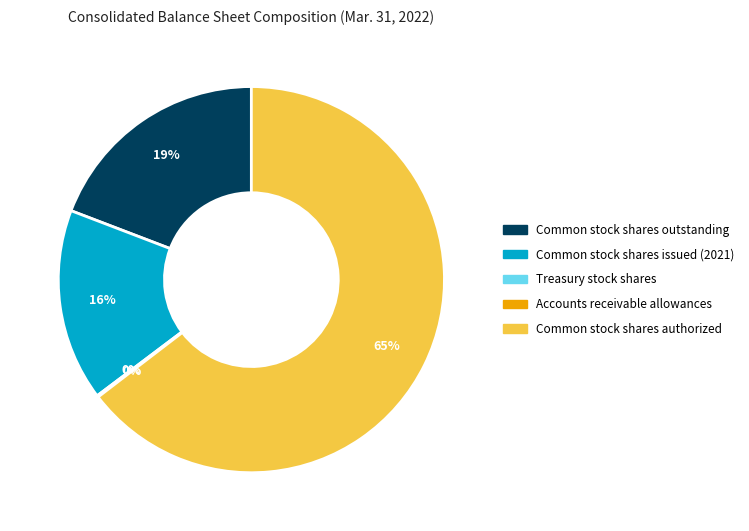

The Common stock shares issued (2021) slice represents 16% of the pie. True or false?

True